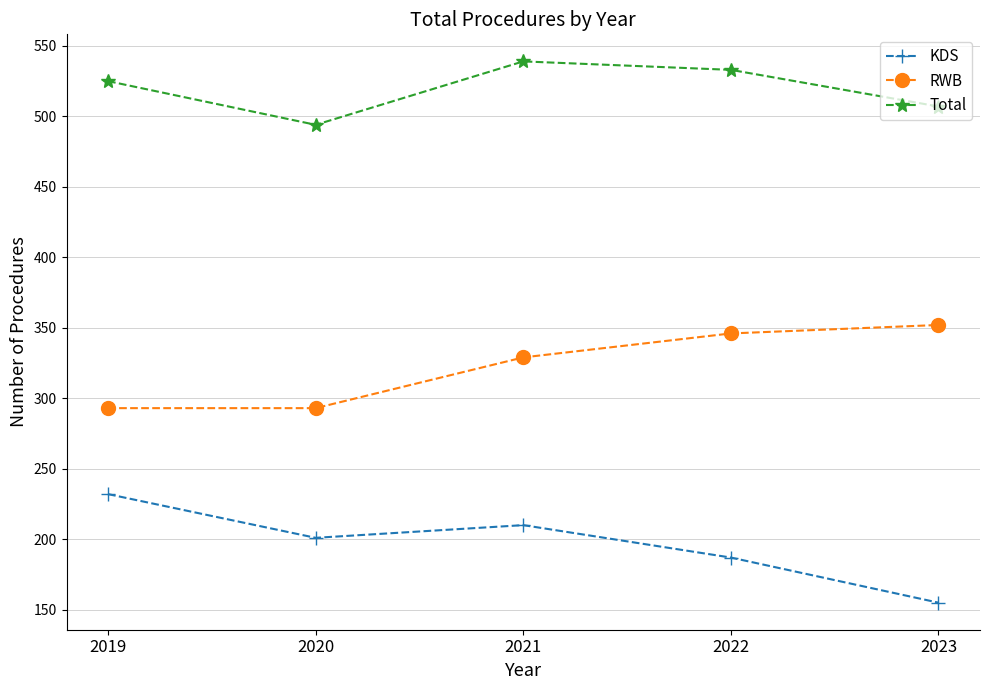

Does the chart display data point markers on the line(s)?

Yes